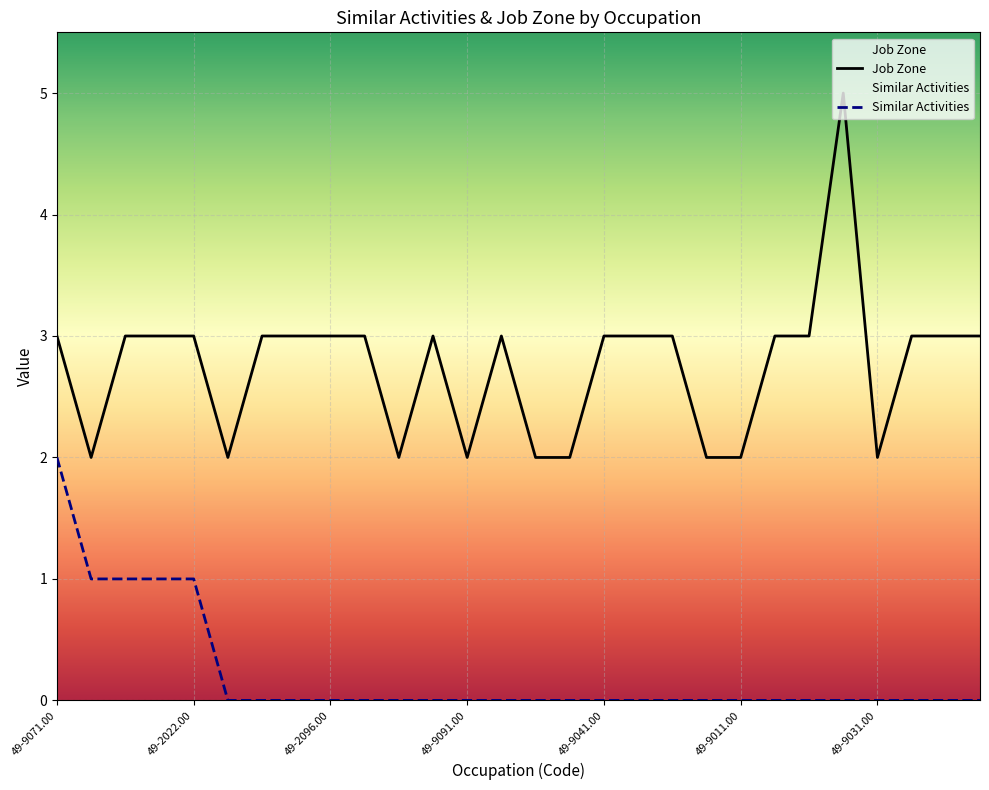

True or false: Job Zone and Similar Activities cross at least once.

False